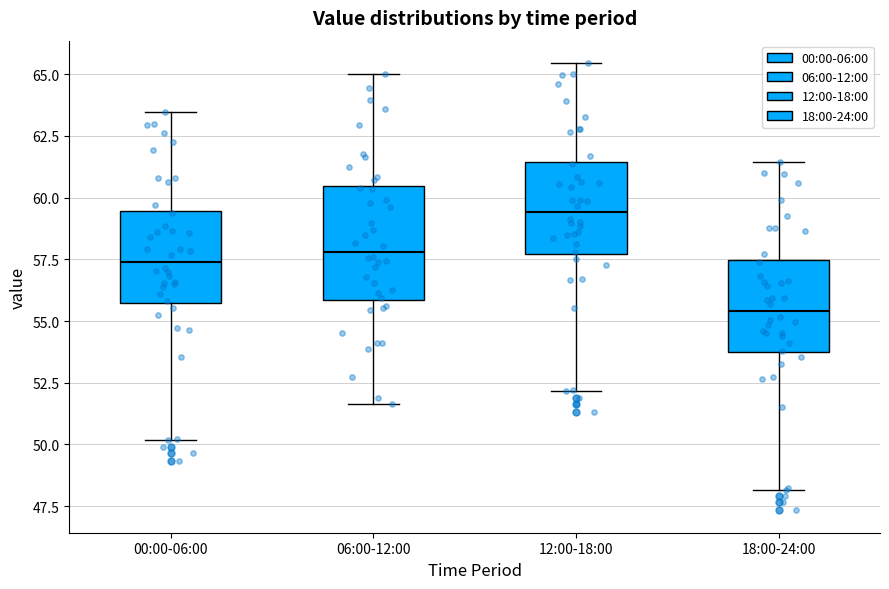

Where does the upper whisker of the box for 06:00-12:00 end on the y-axis? The values are not printed on the chart, so give them approximately, as read against the axis.

65.0